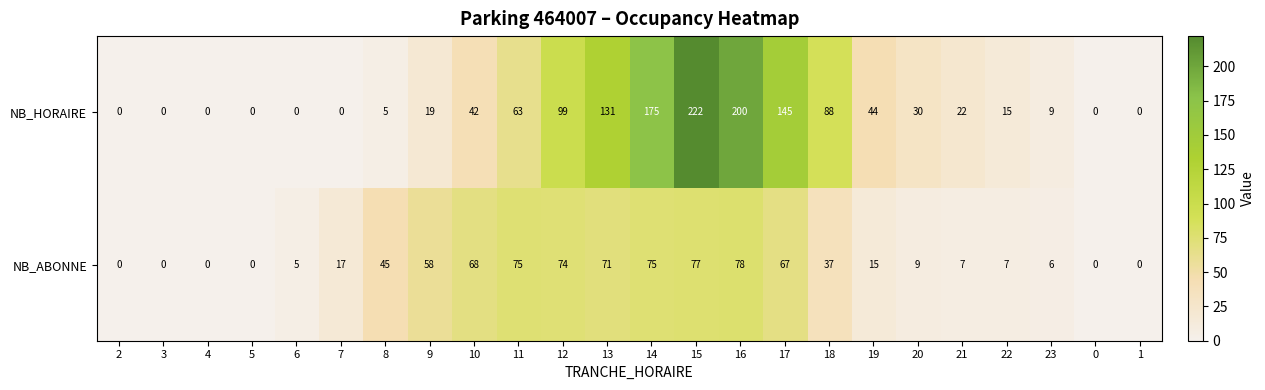

What is the total value across all series at 16?

278